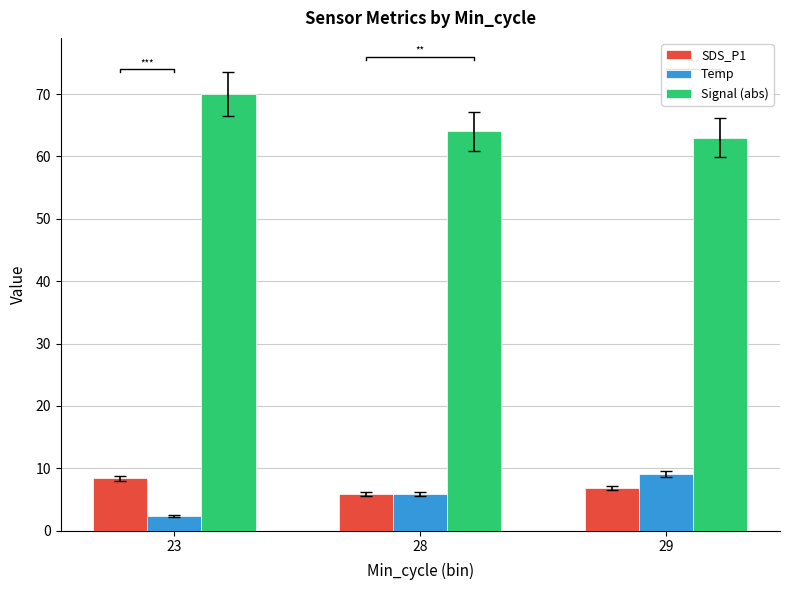

Rank the categories by Temp value from lowest to highest.

23, 28, 29